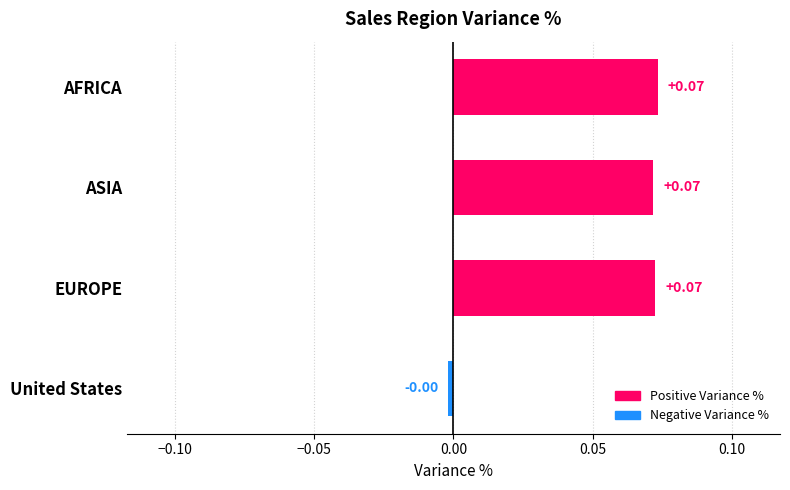

How many negative values are there?

1